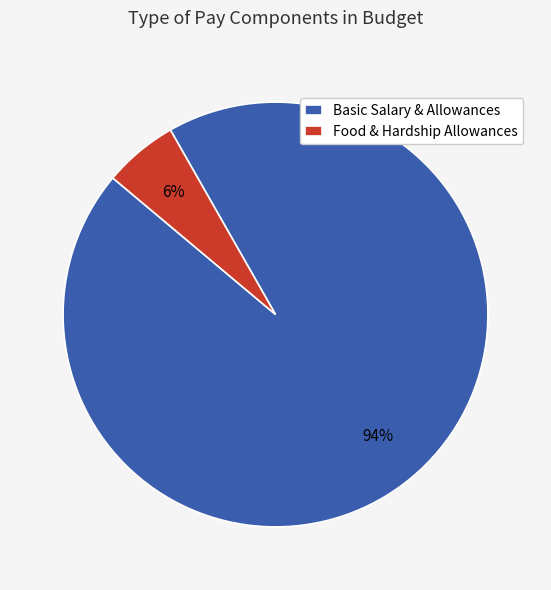

Which slice represents more than half of the pie?

Basic Salary & Allowances